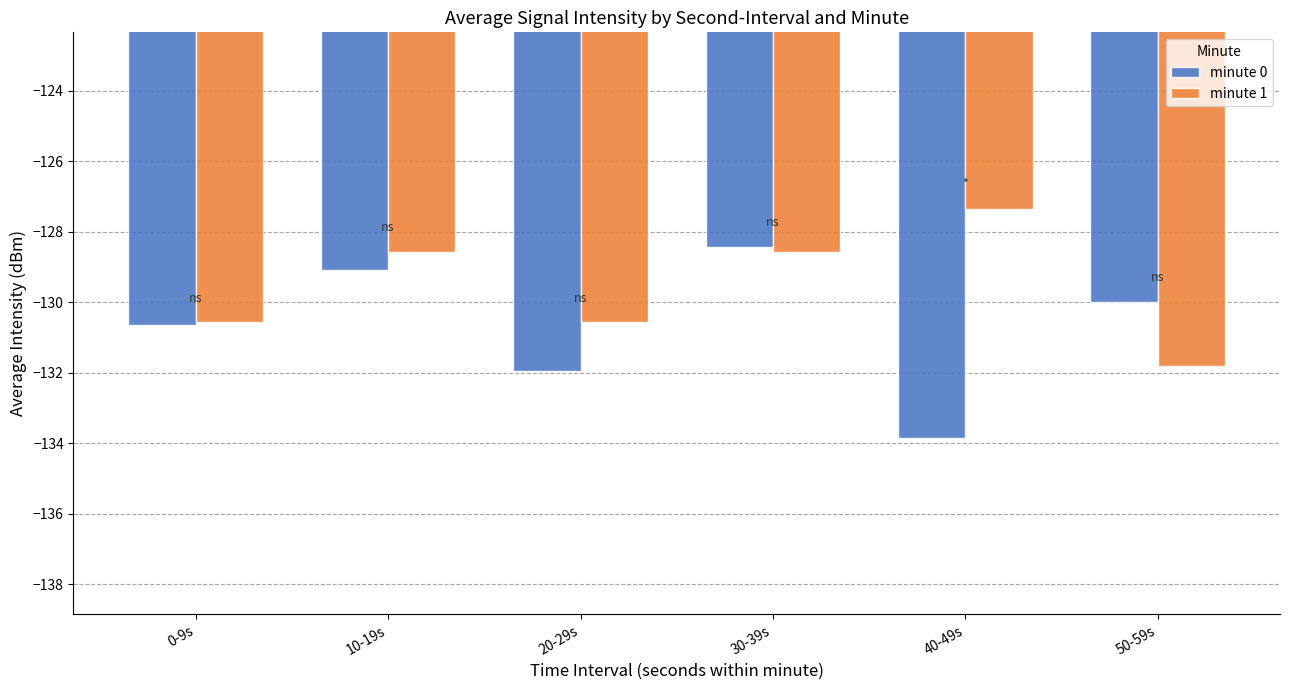

Where is minute 0 nearest to the value -131?

0-9s